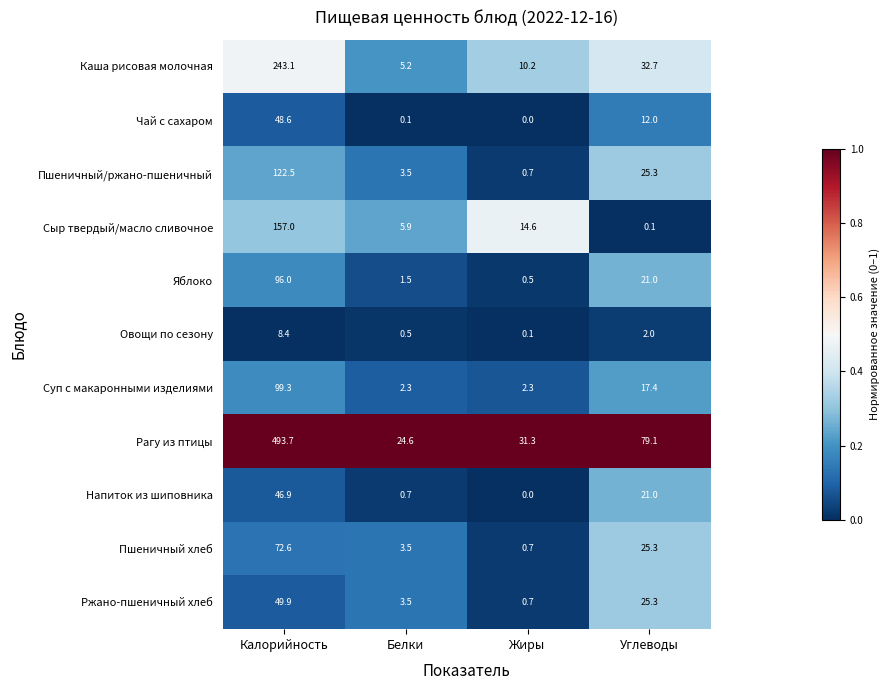

What is the spread (max minus min) of values at Белки?

24.5